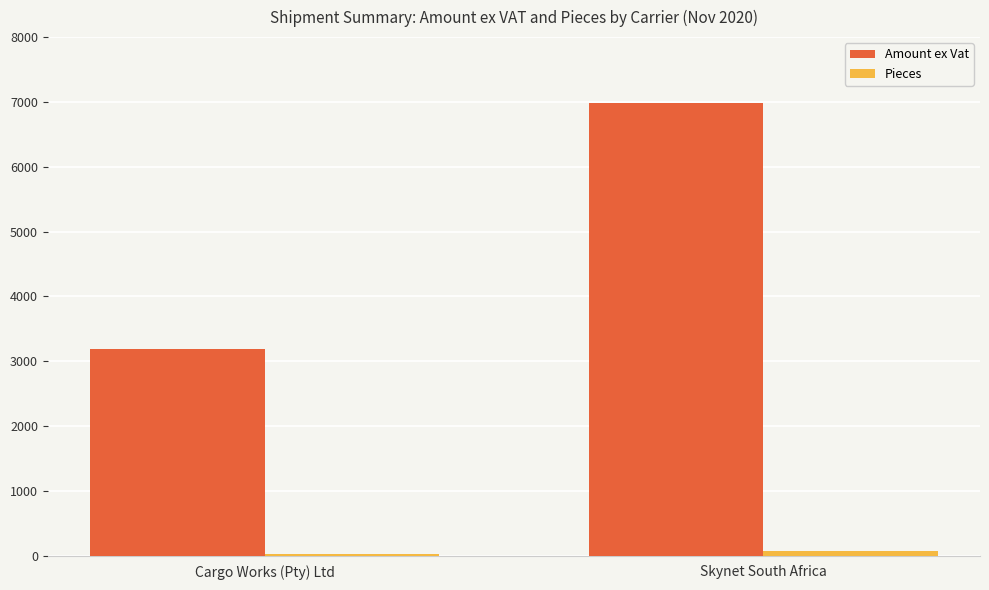

At which label does Amount ex Vat reach its peak?

Skynet South Africa